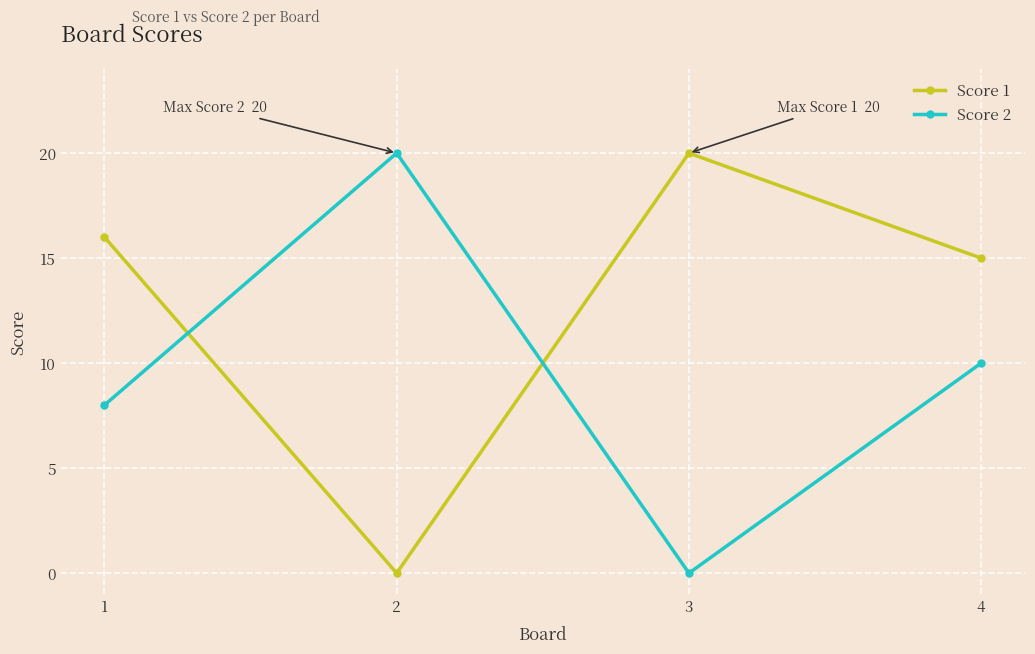

True or false: Score 2 has a value of 6 at 4.

False